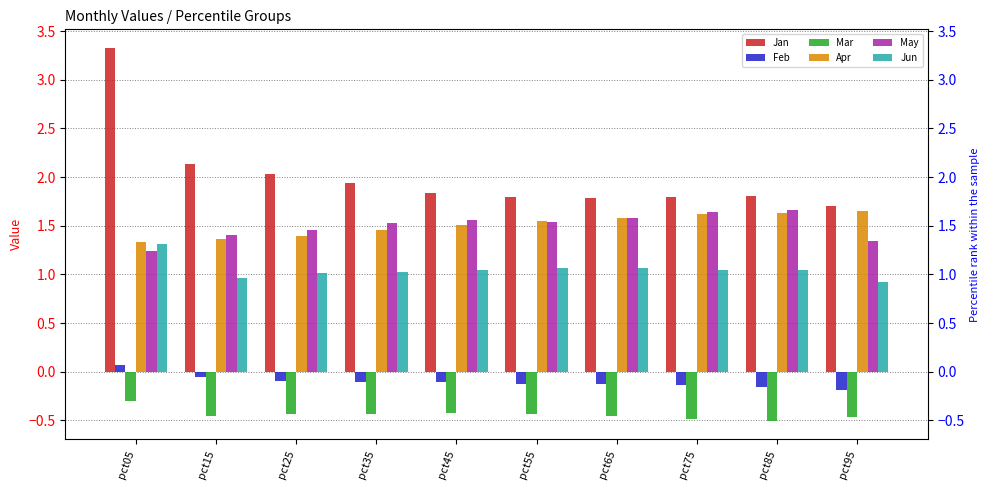

How many groups of bars are there?

10